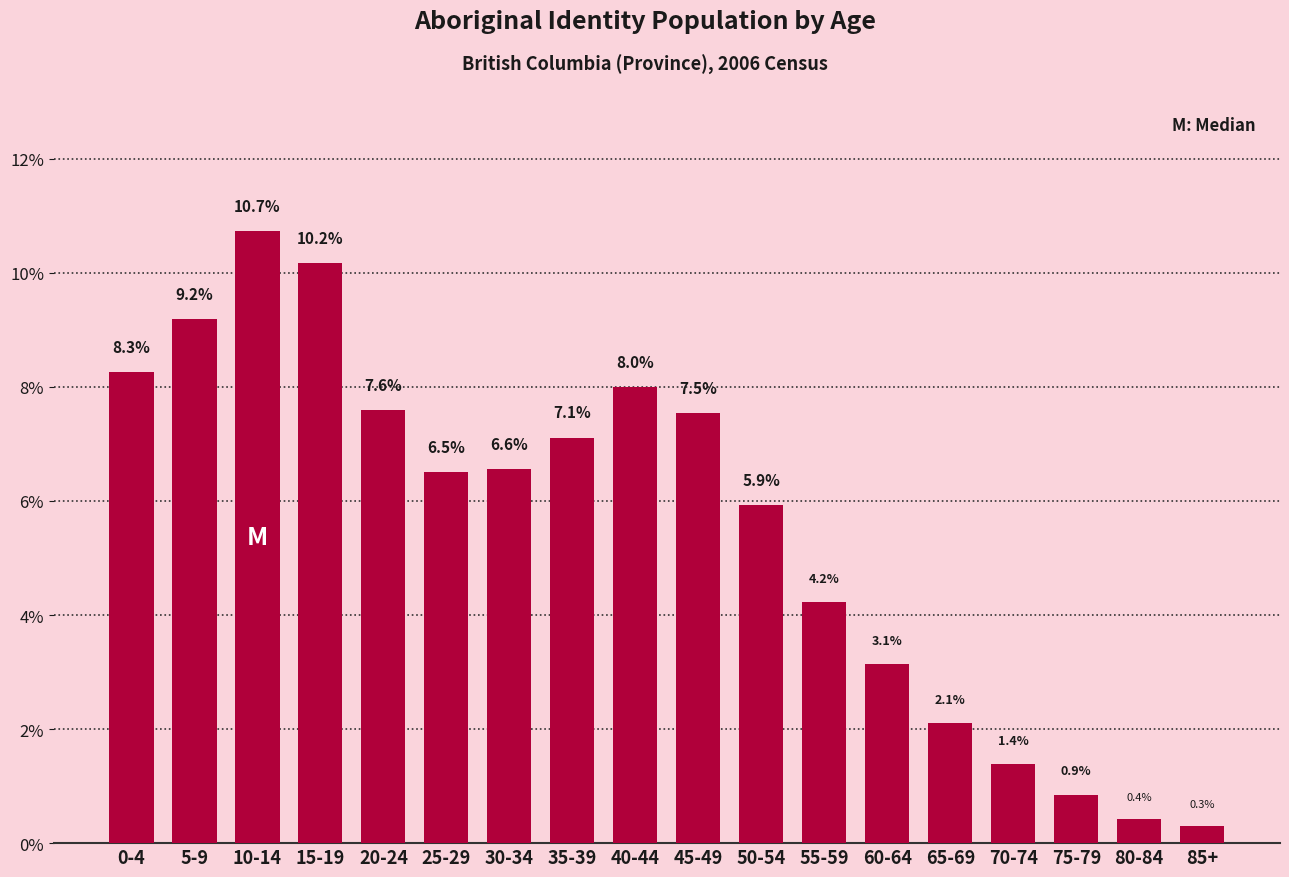

Reading right to left, transcribe all the data shown in this chart.

85+=0.3	80-84=0.4	75-79=0.9	70-74=1.4	65-69=2.1	60-64=3.1	55-59=4.2	50-54=5.9	45-49=7.5	40-44=8.0	35-39=7.1	30-34=6.6	25-29=6.5	20-24=7.6	15-19=10.2	10-14=10.7	5-9=9.2	0-4=8.3